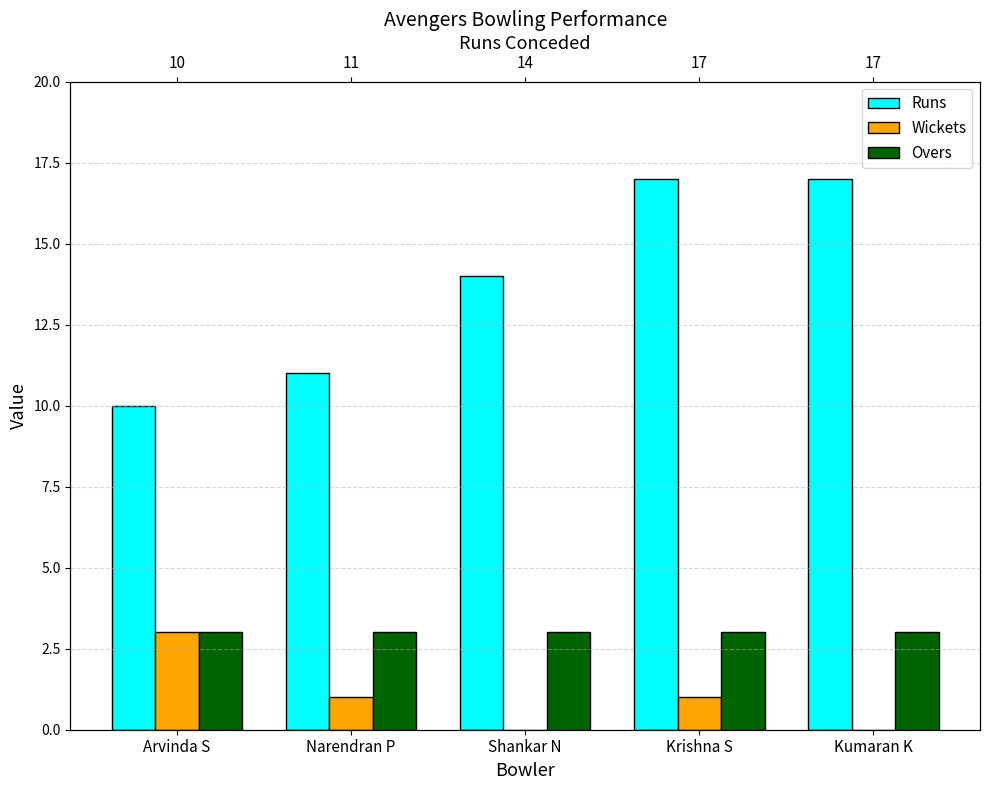

Between Kumaran K and Arvinda S, which is larger?

Kumaran K